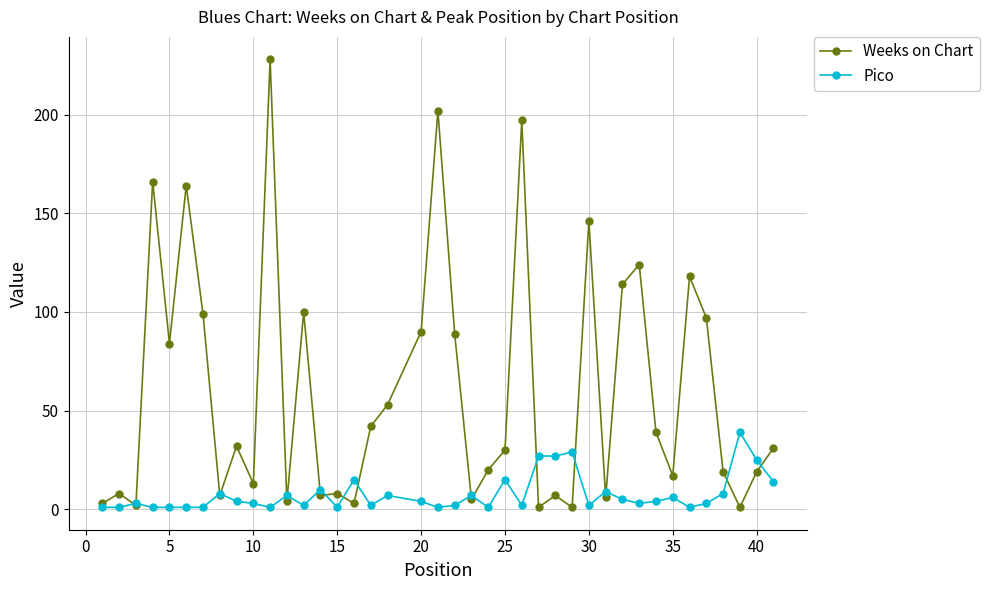

Reading left to right, extract all data points from this chart.

Weeks on Chart: 3	8	2	166	84	164	99	7	32	13	228	4	100	7	8	3	42	53	90	202	89	5	20	30	197	1	7	1	146	6	114	124	39	17	118	97	19	1	19	31
Pico: 1	1	3	1	1	1	1	8	4	3	1	7	2	10	1	15	2	7	4	1	2	7	1	15	2	27	27	29	2	9	5	3	4	6	1	3	8	39	25	14